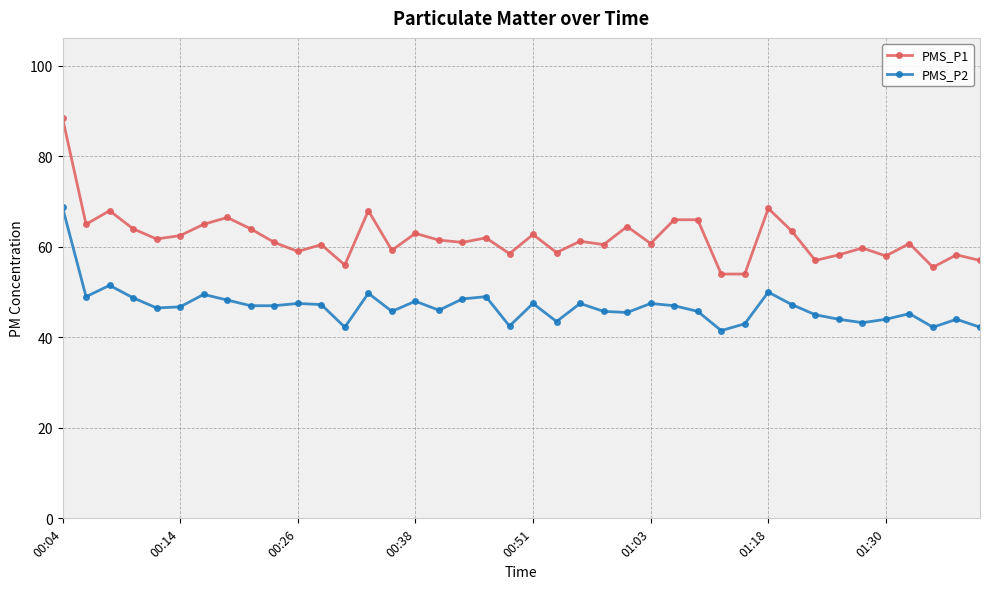

Which series has the largest total across all categories?

PMS_P1